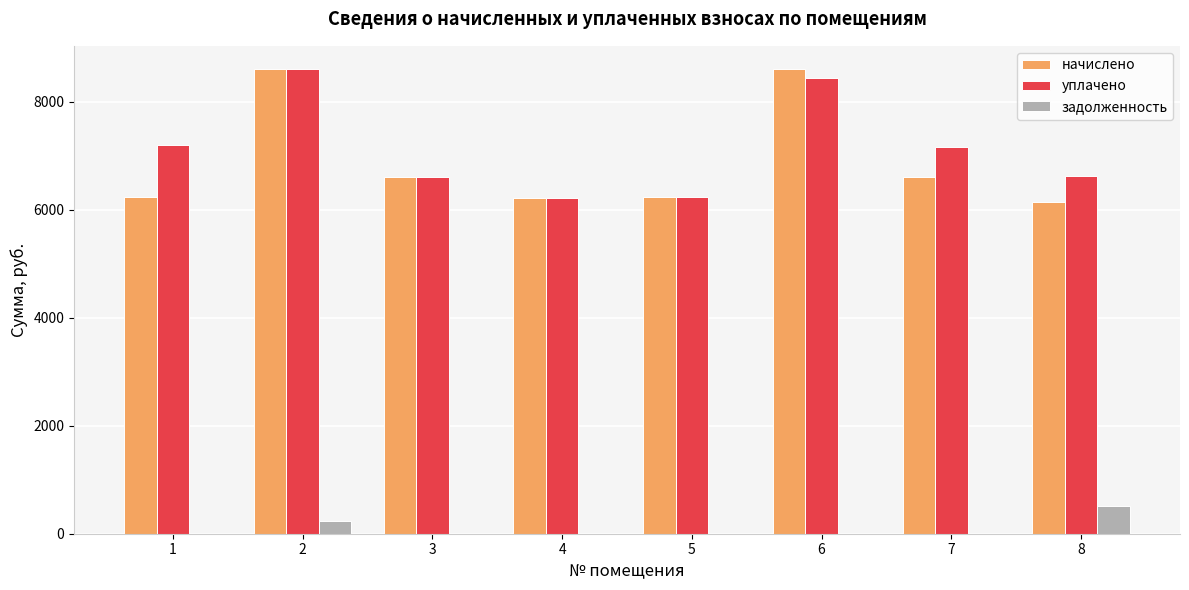

At which category is the sum across all series the highest?

2